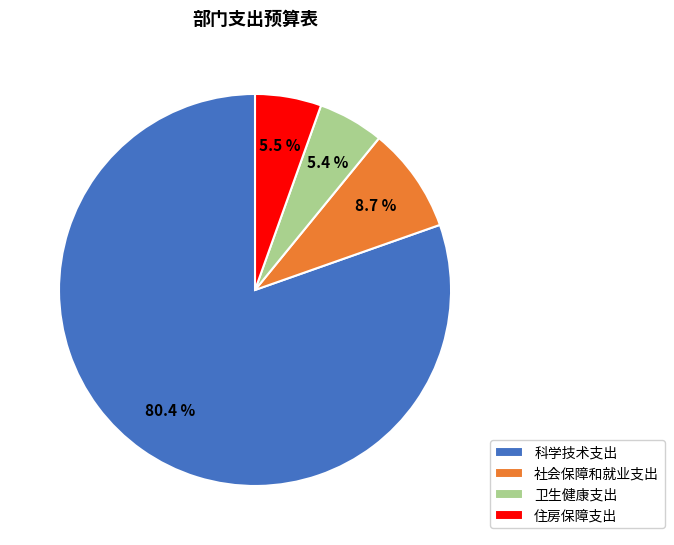

Which slice is the largest?

科学技术支出